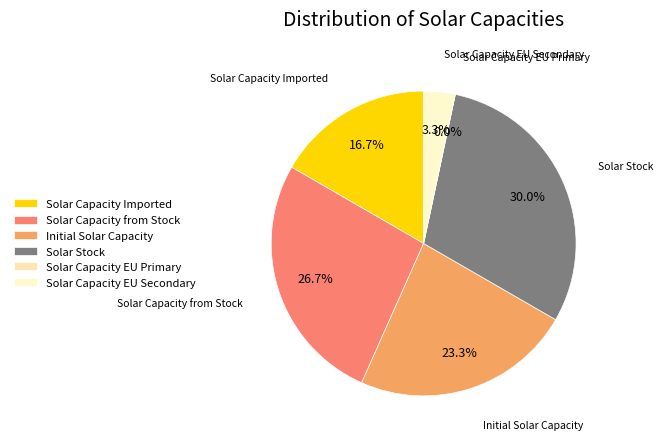

Is there a majority slice in this chart?

No